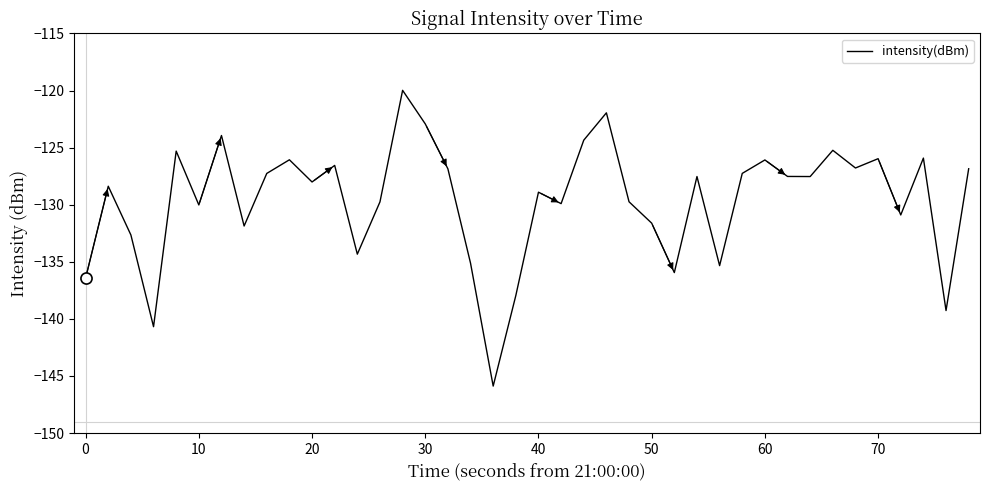

What is the greatest value displayed?

-120.0